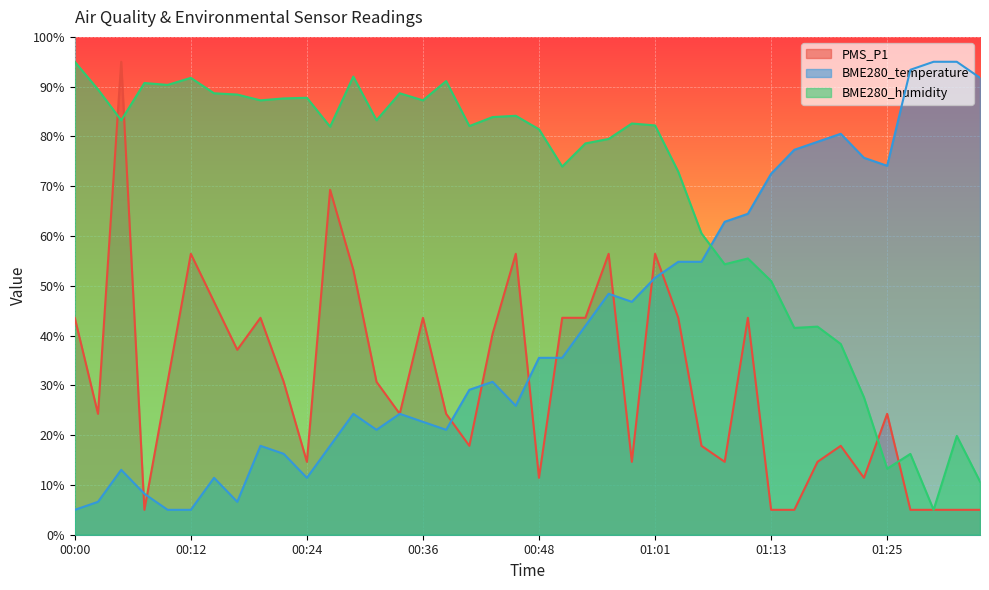

What is the label of the 31st point from the right?

00:22